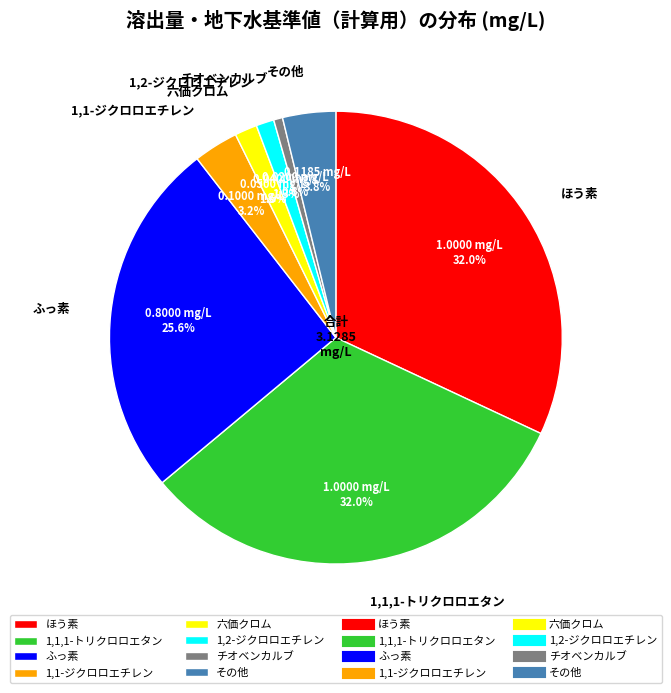

Count the number of slices in the pie.

8